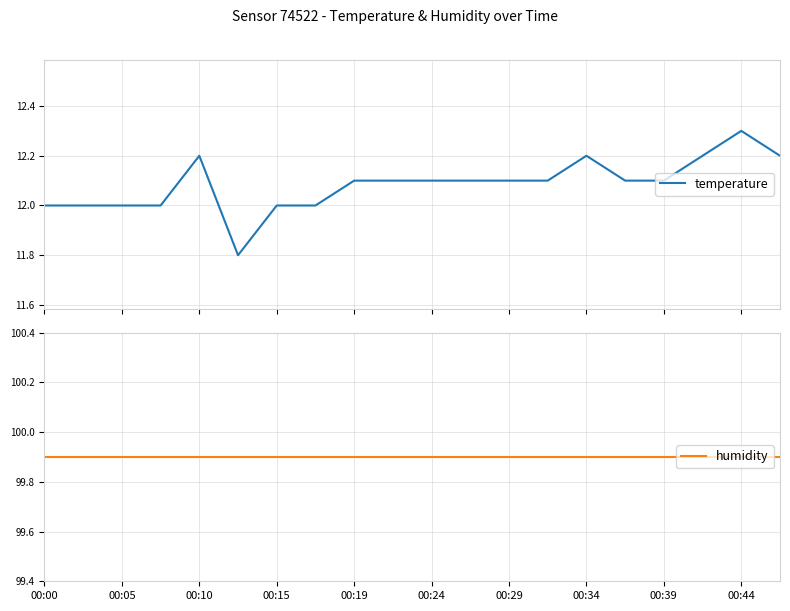

Reading right to left, extract all data points from this chart.

temperature: 12.2	12.3	12.2	12.1	12.1	12.2	12.1	12.1	12.1	12.1	12.1	12.1	12.0	12.0	11.8	12.2	12.0	12.0	12.0	12.0
humidity: 99.9	99.9	99.9	99.9	99.9	99.9	99.9	99.9	99.9	99.9	99.9	99.9	99.9	99.9	99.9	99.9	99.9	99.9	99.9	99.9